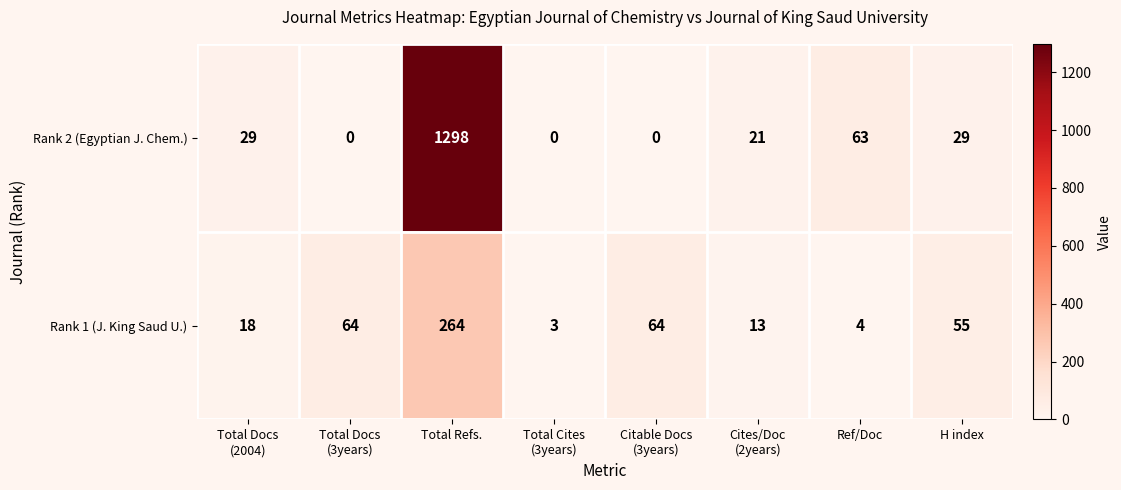

How many series are shown in this chart?

2